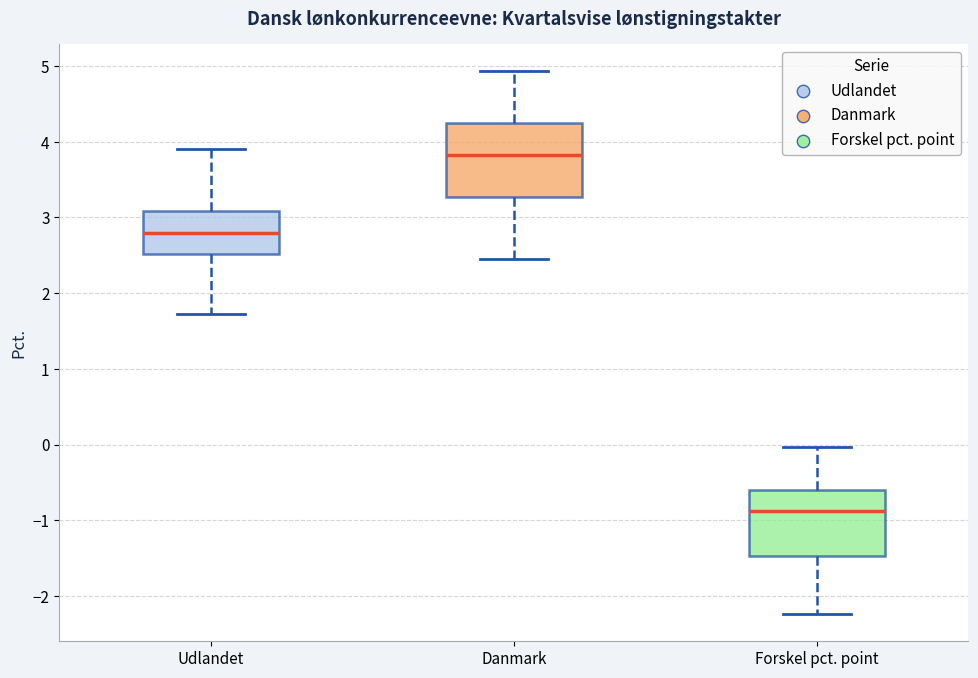

Which box has the highest median line?

Danmark